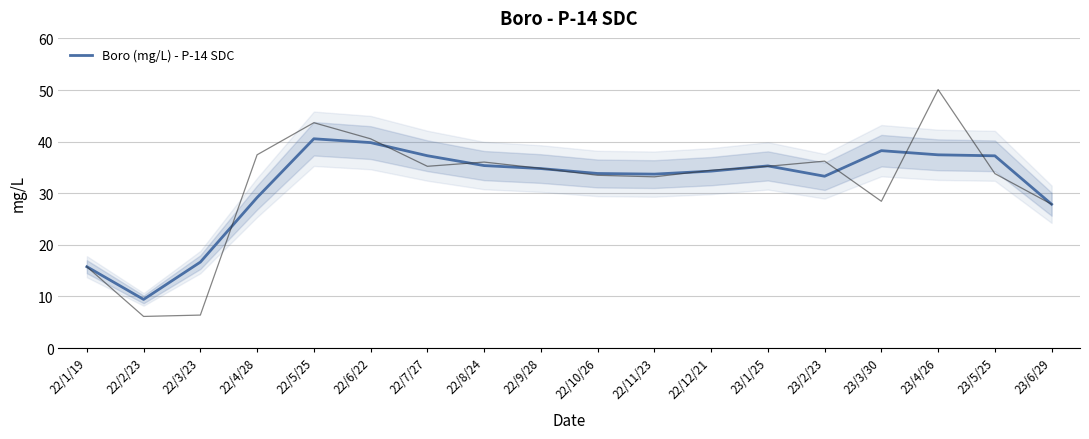

Reading left to right, transcribe all the data shown in this chart.

15.8	9.4	16.7	29.2	40.6	39.8	37.3	35.4	34.8	33.8	33.7	34.3	35.3	33.3	38.2	37.4	37.3	27.9